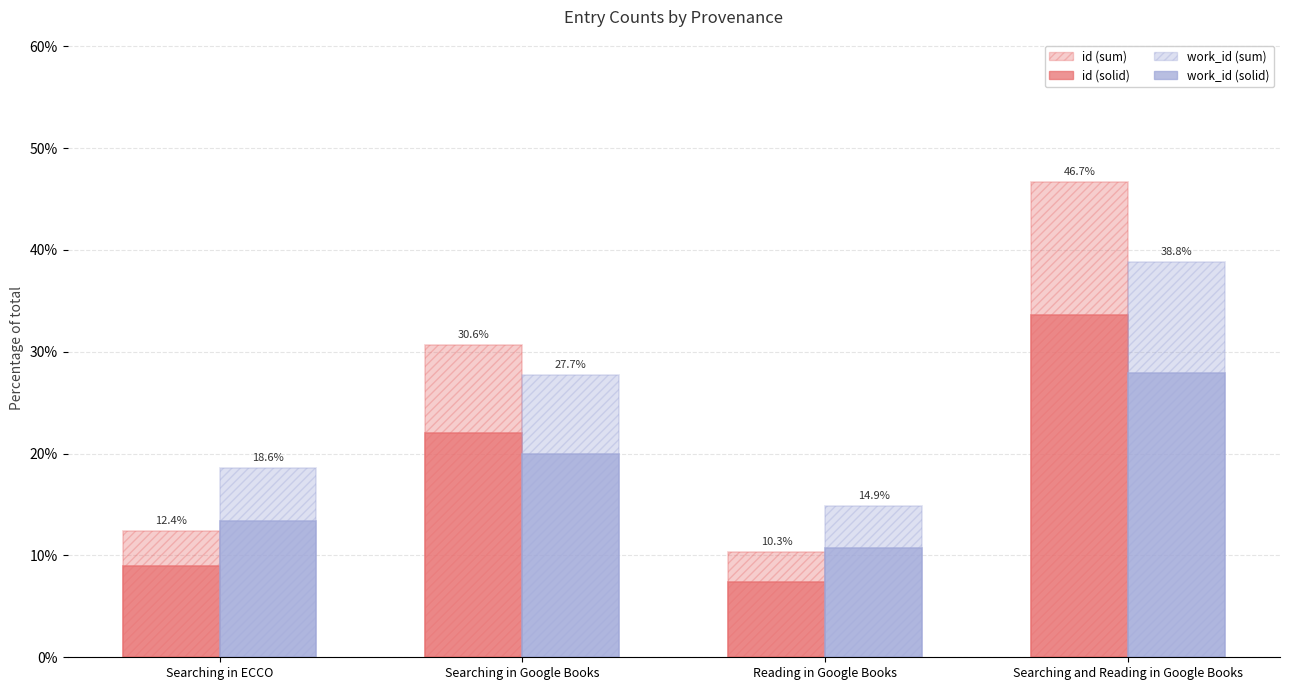

How many data points in id (sum) are above 30?

2